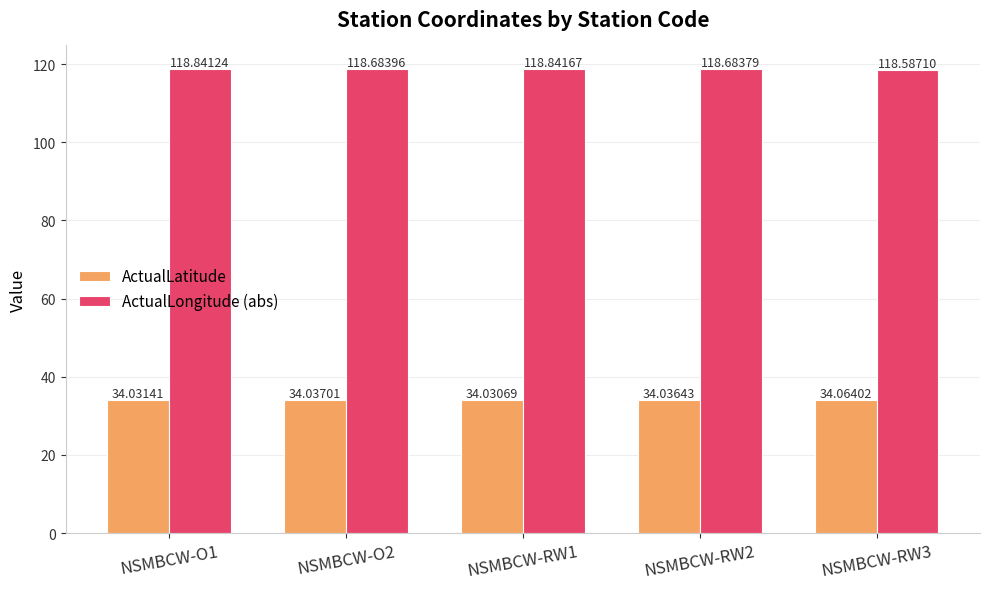

What is the difference between the highest and lowest values at NSMBCW-RW2?

84.6